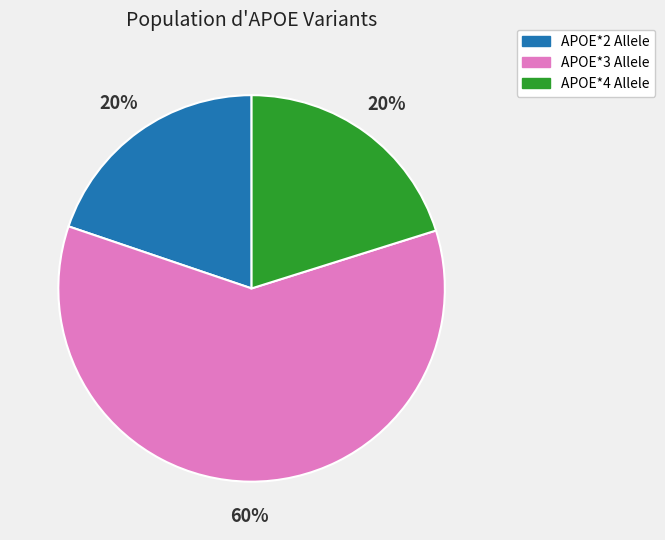

Is there a majority slice in this chart?

Yes